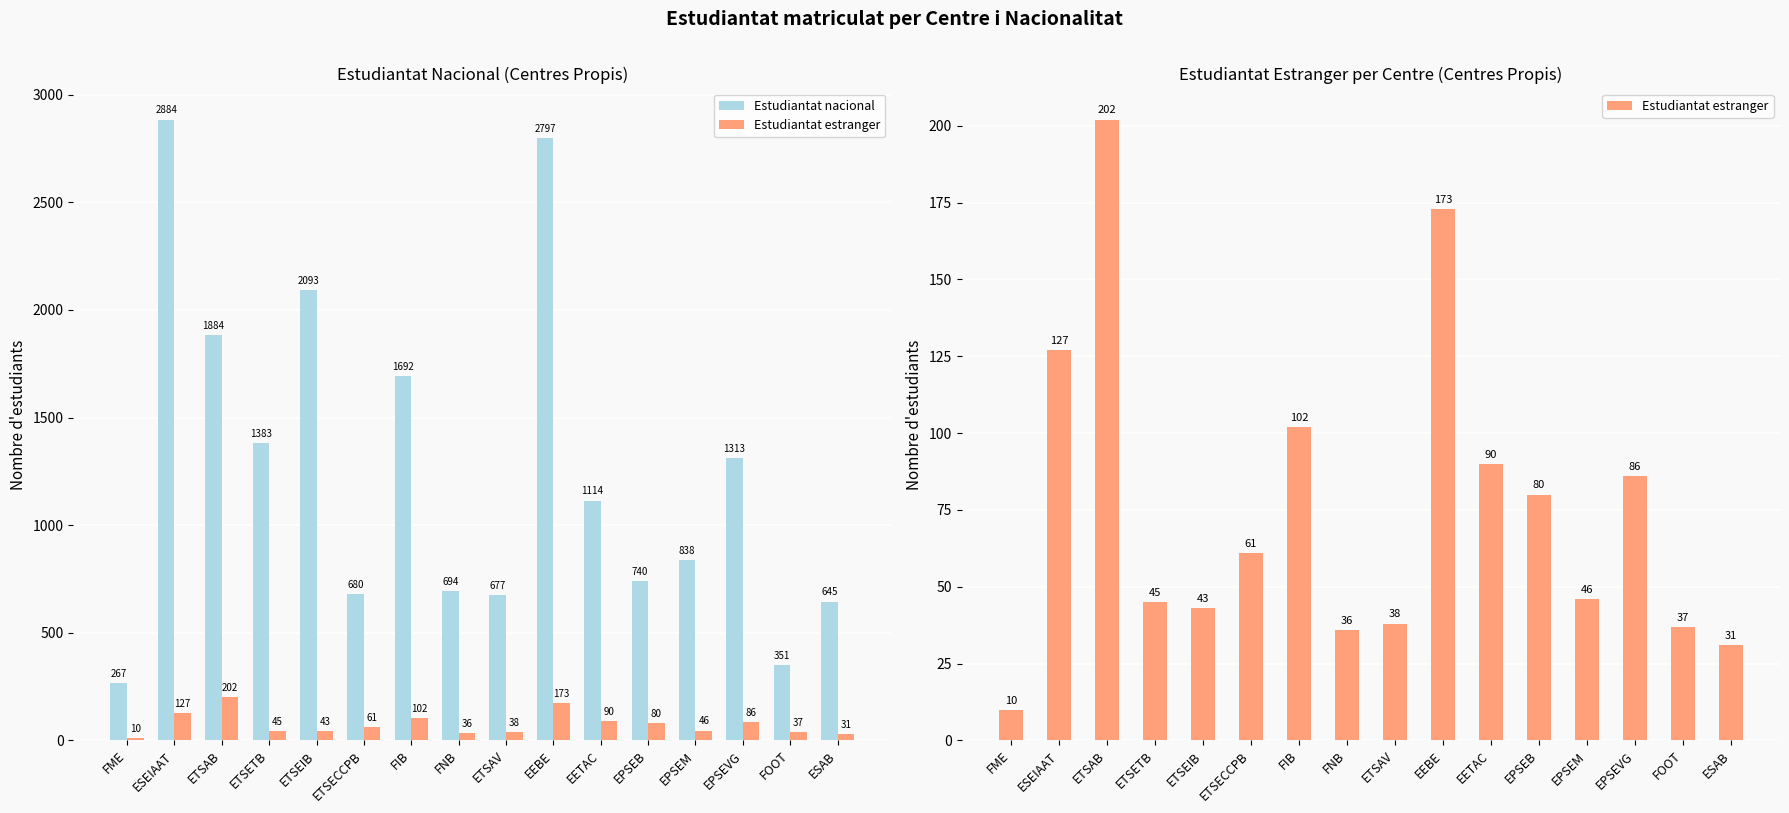

What are all the series names shown in the legend?

Estudiantat nacional, Estudiantat estranger